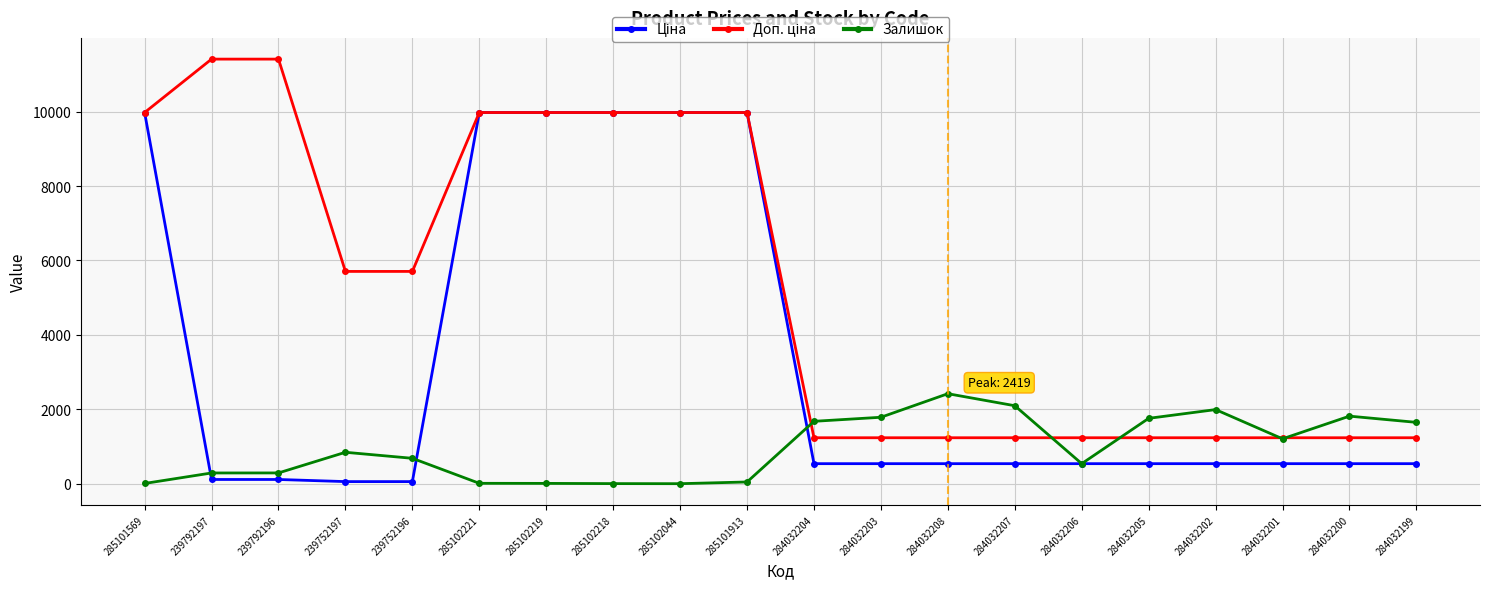

At which label does Залишок reach its peak?

284032208